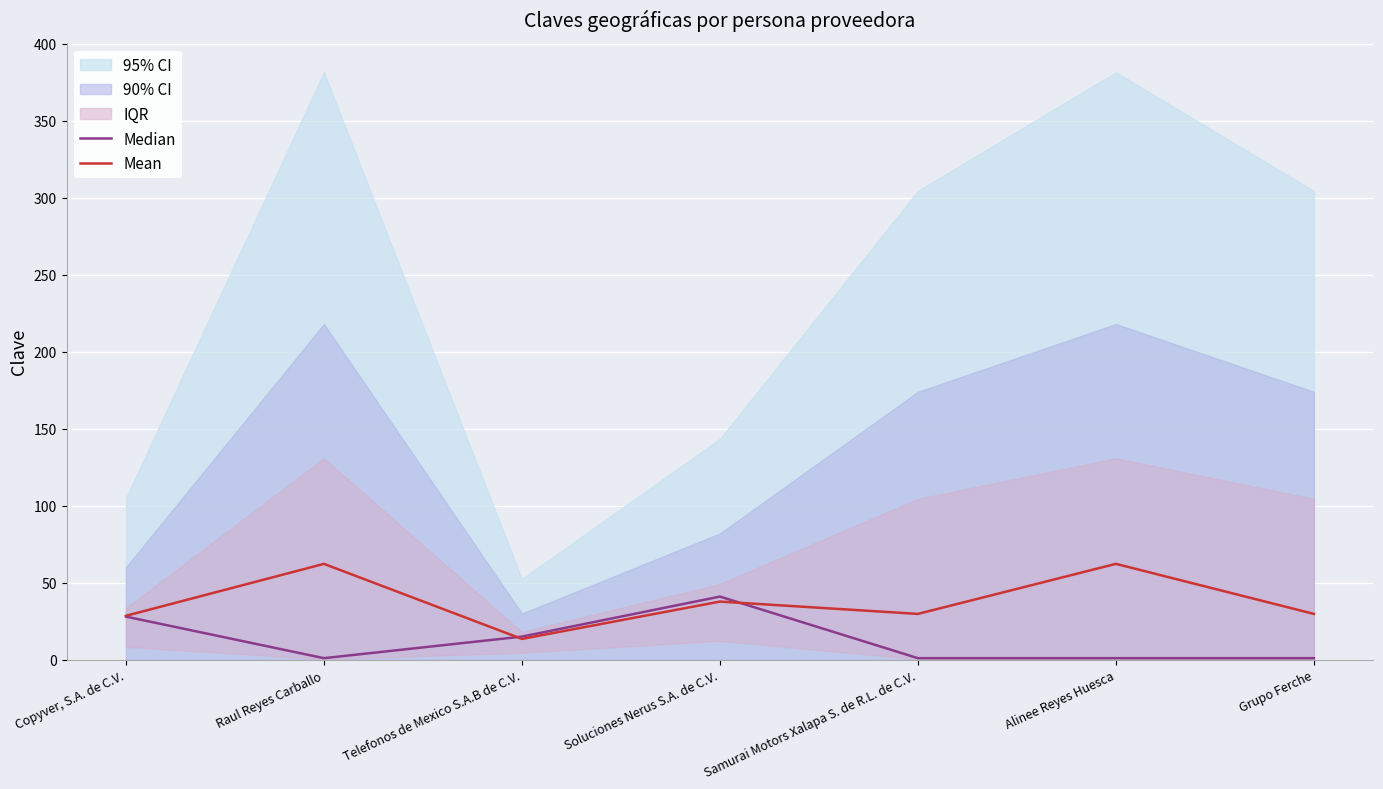

True or false: Mean and Median cross at least once.

True